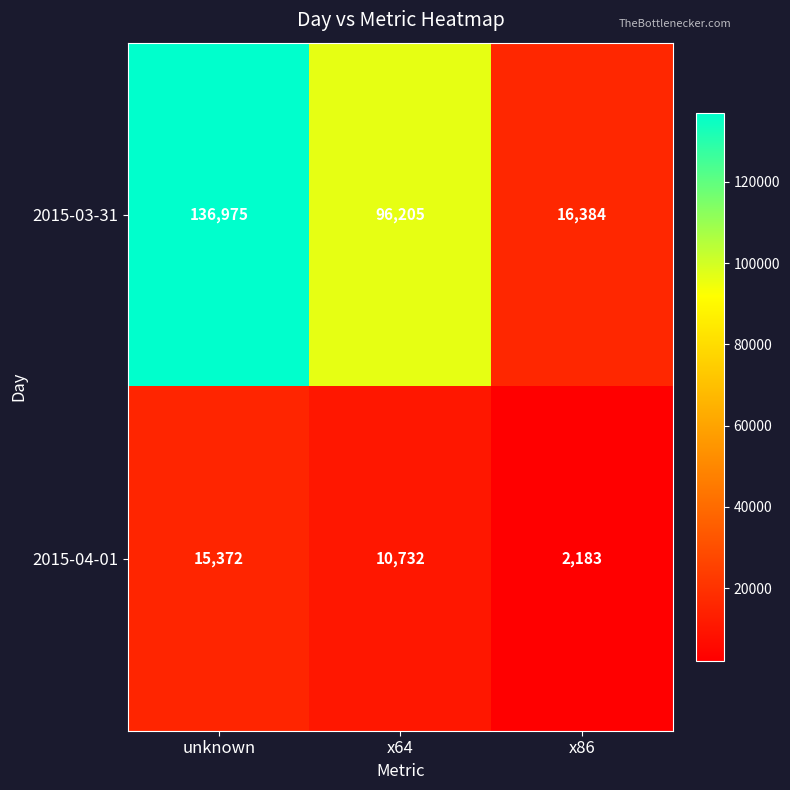

Rank the series by their average value, from lowest to highest.

2015-04-01, 2015-03-31